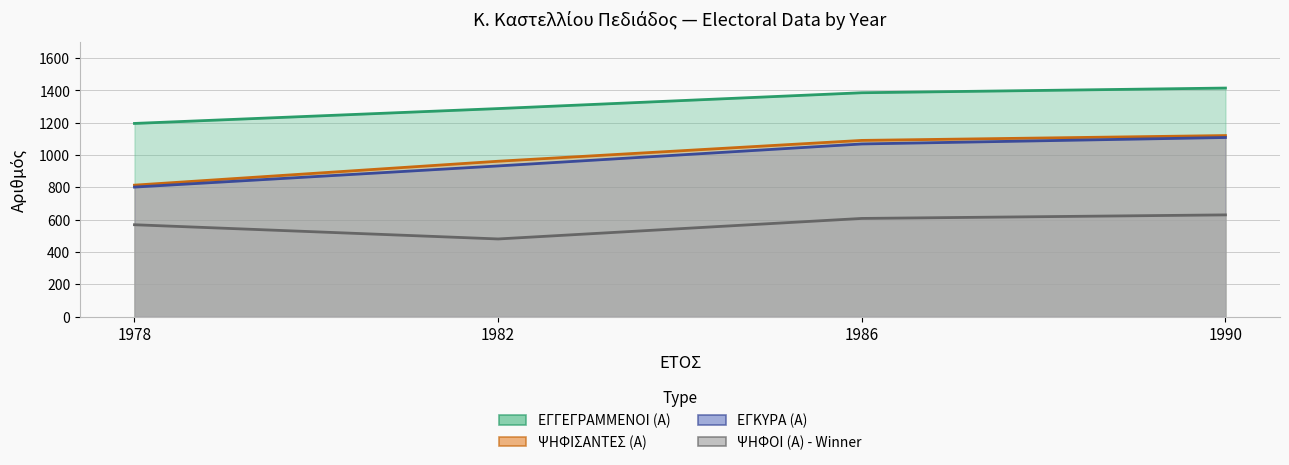

True or false: ΨΗΦΙΣΑΝΤΕΣ (Α) has a value of 1477 at 1990.

False